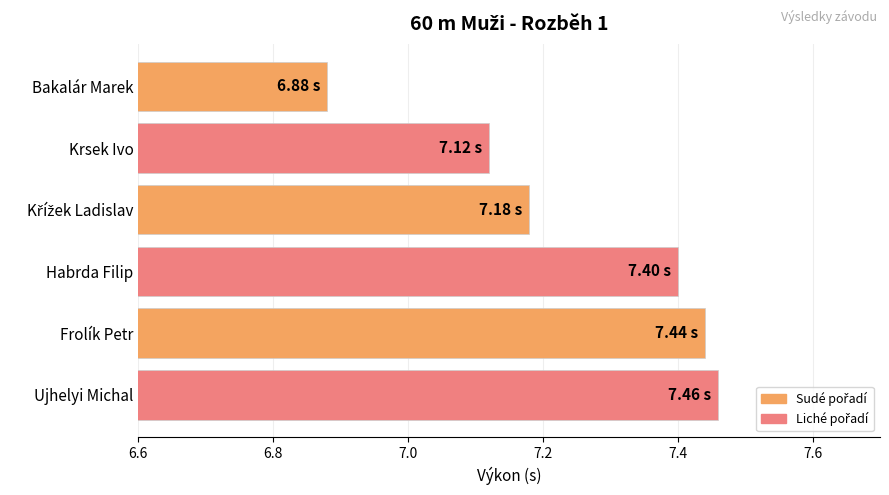

What is the sum of the values at Ujhelyi Michal and Bakalár Marek?

14.3